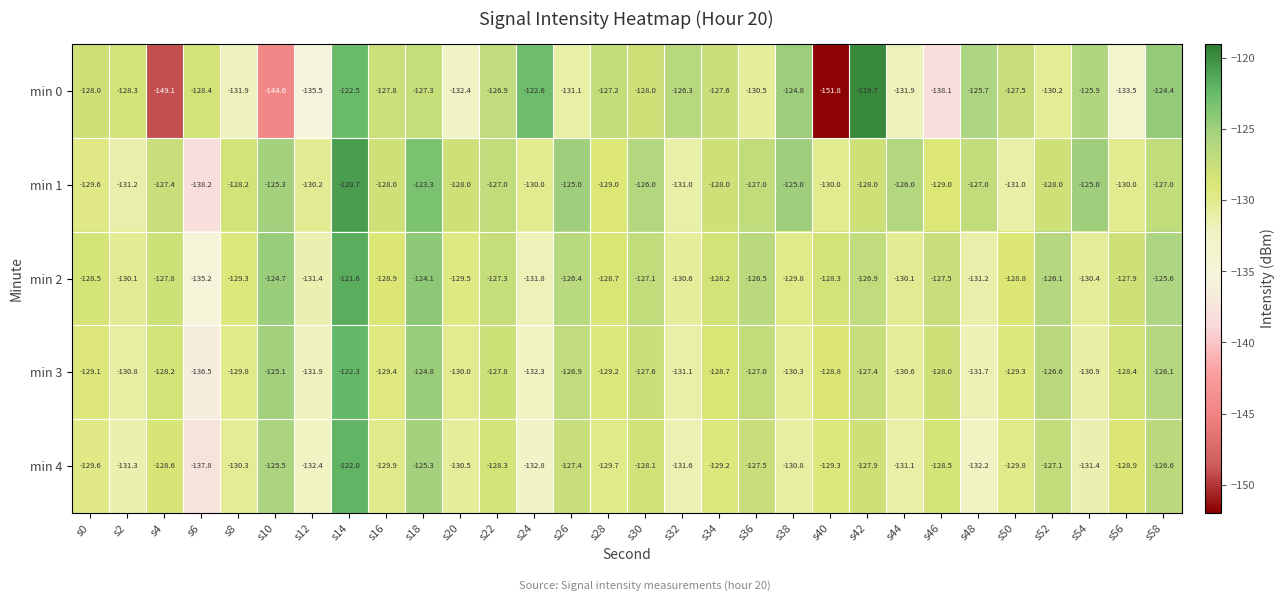

How many values in the min 4 series are below -129?

17